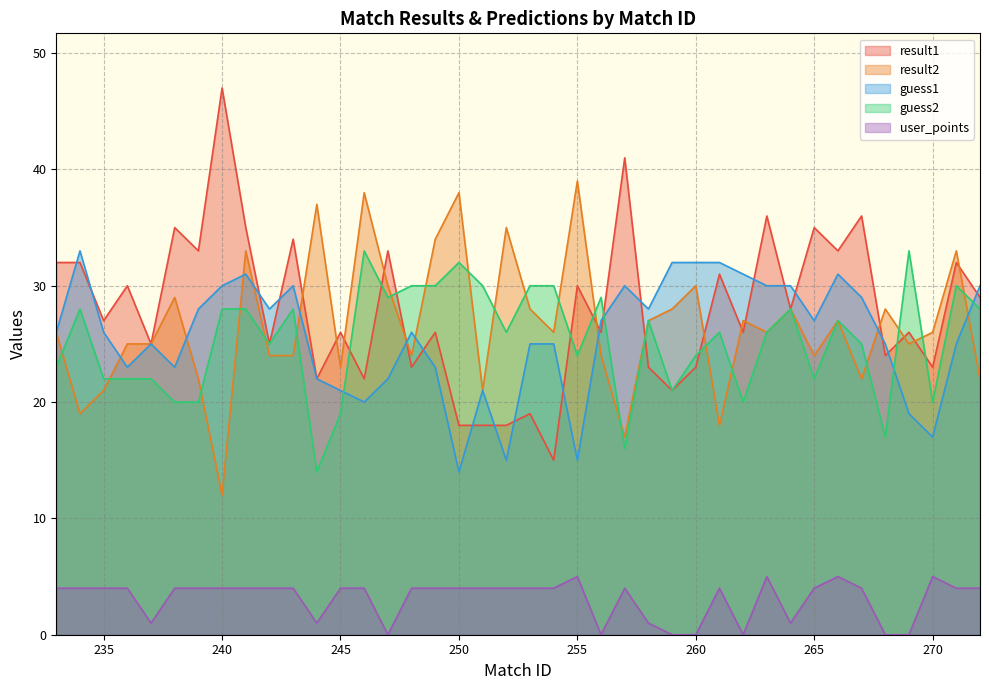

At which category is the sum across all series the highest?

241